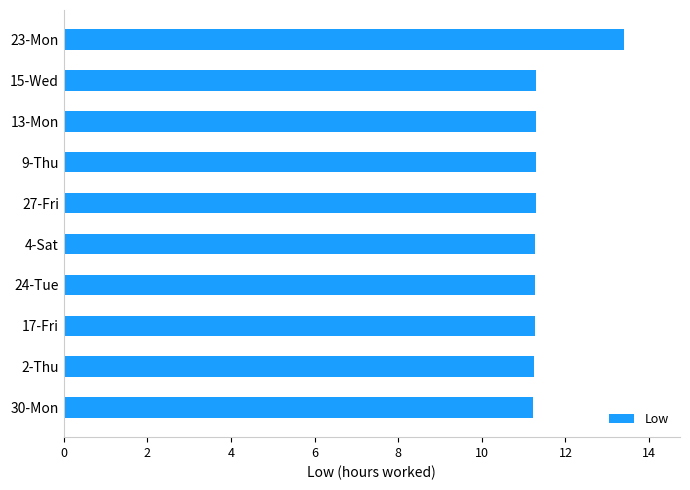

What is the difference between the second highest and second lowest values?

0.1